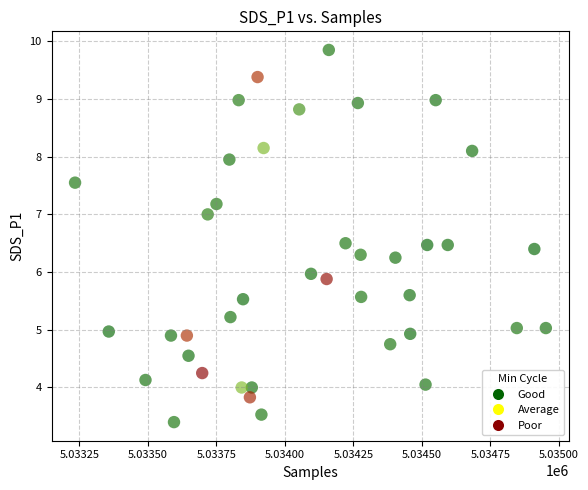

What is the range of X values (max minus min)?

1718.0